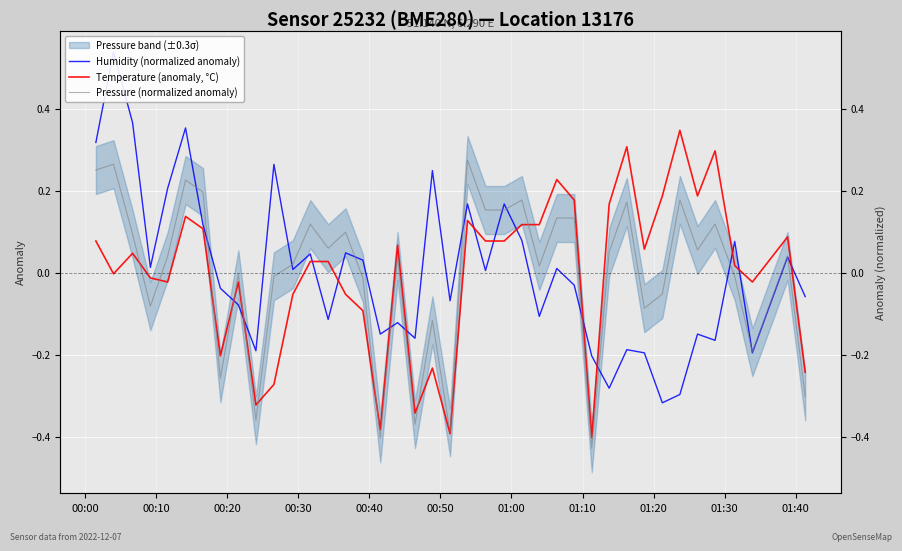

Is the value of Humidity (normalized anomaly) at 15 greater than the value of Temperature (anomaly, °C) at 26?

No